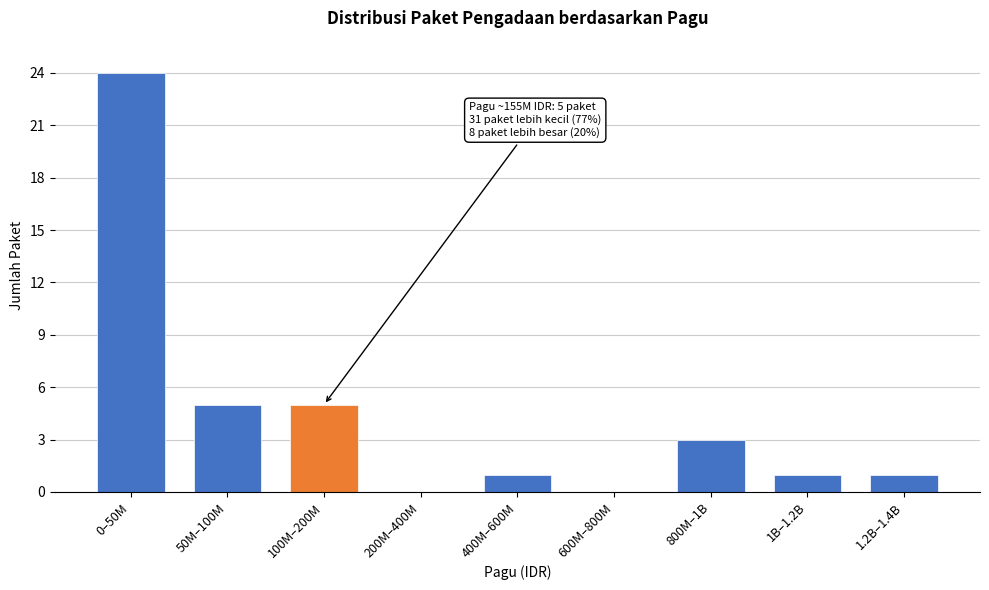

Reading right to left, transcribe all the data shown in this chart.

1.2B–1.4B=1	1B–1.2B=1	800M–1B=3	600M–800M=0	400M–600M=1	200M–400M=0	100M–200M=5	50M–100M=5	0–50M=24